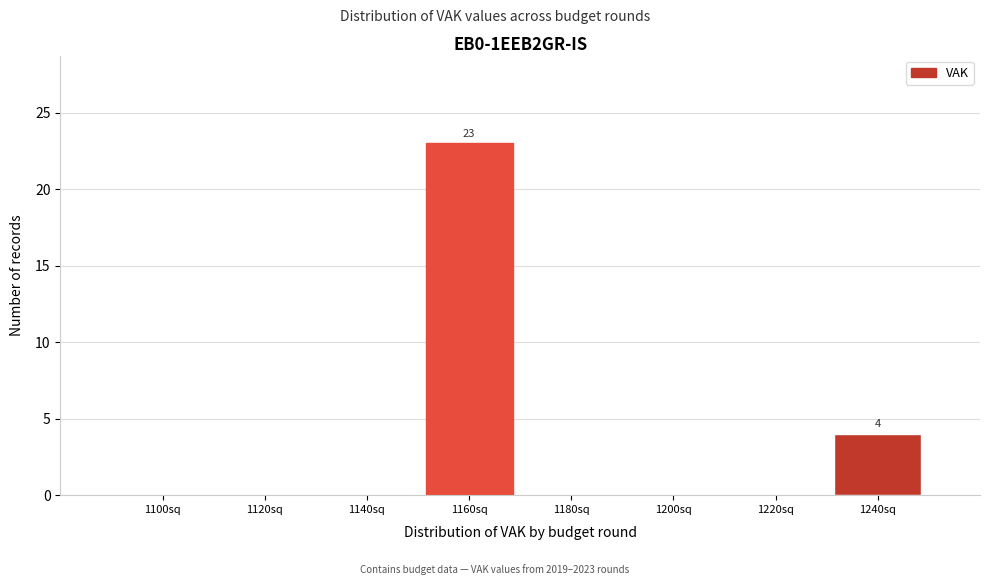

Reading left to right, what are all the values shown in this chart?

1100sq=0	1120sq=0	1140sq=0	1160sq=23	1180sq=0	1200sq=0	1220sq=0	1240sq=4